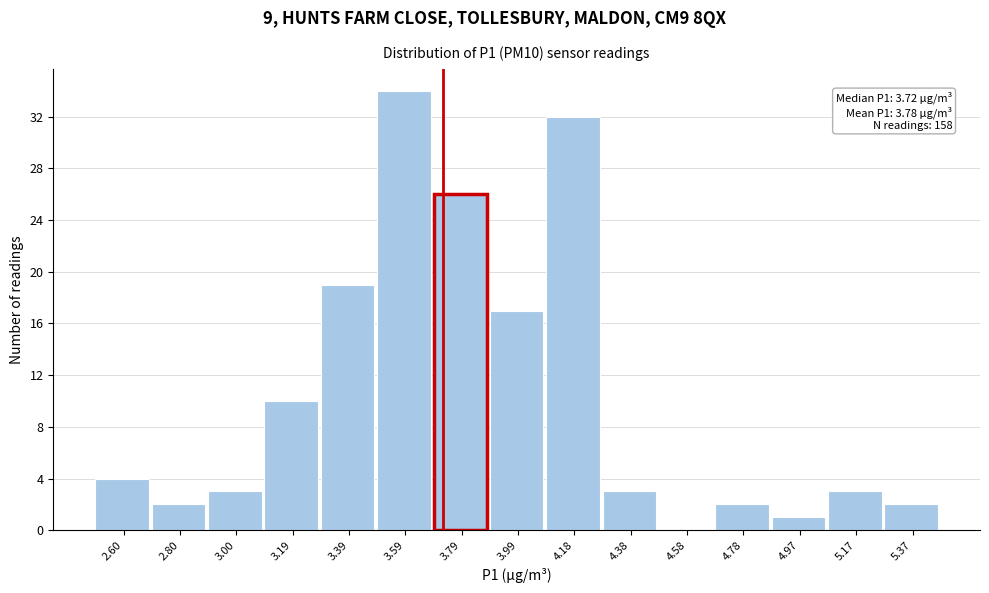

Which range on the x-axis has the tallest bar?

3.490 to 3.688